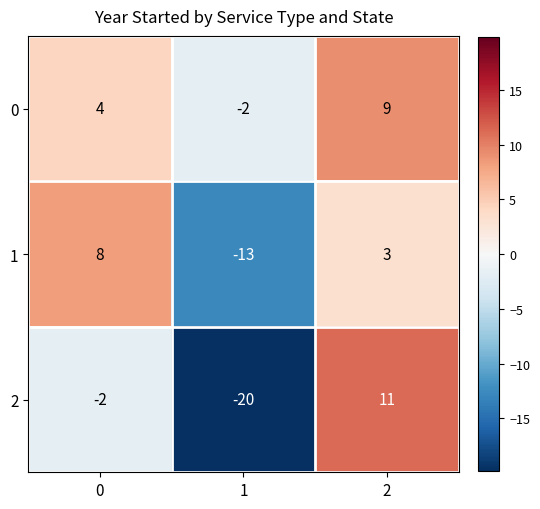

The 2 series shows -20 at 1. True or false?

True